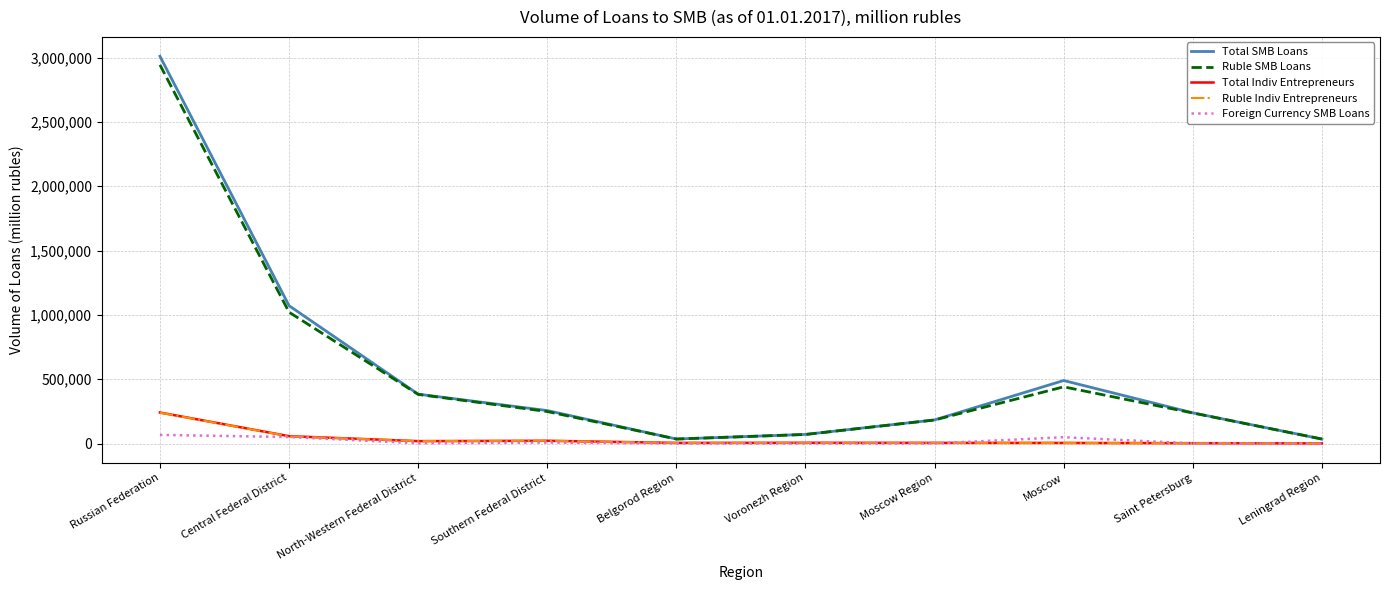

Where does the Total Indiv Entrepreneurs series first go above 5699?

Russian Federation